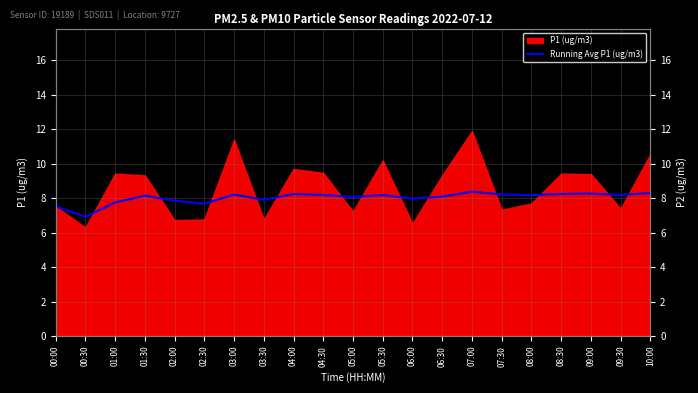

Is it true that Running Avg P1 (ug/m3) equals 8.1 at 05:00?

True